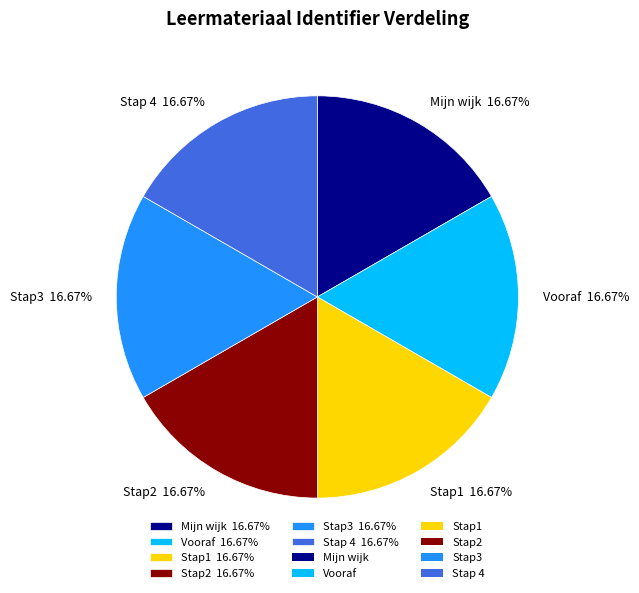

Is there a majority slice in this chart?

No